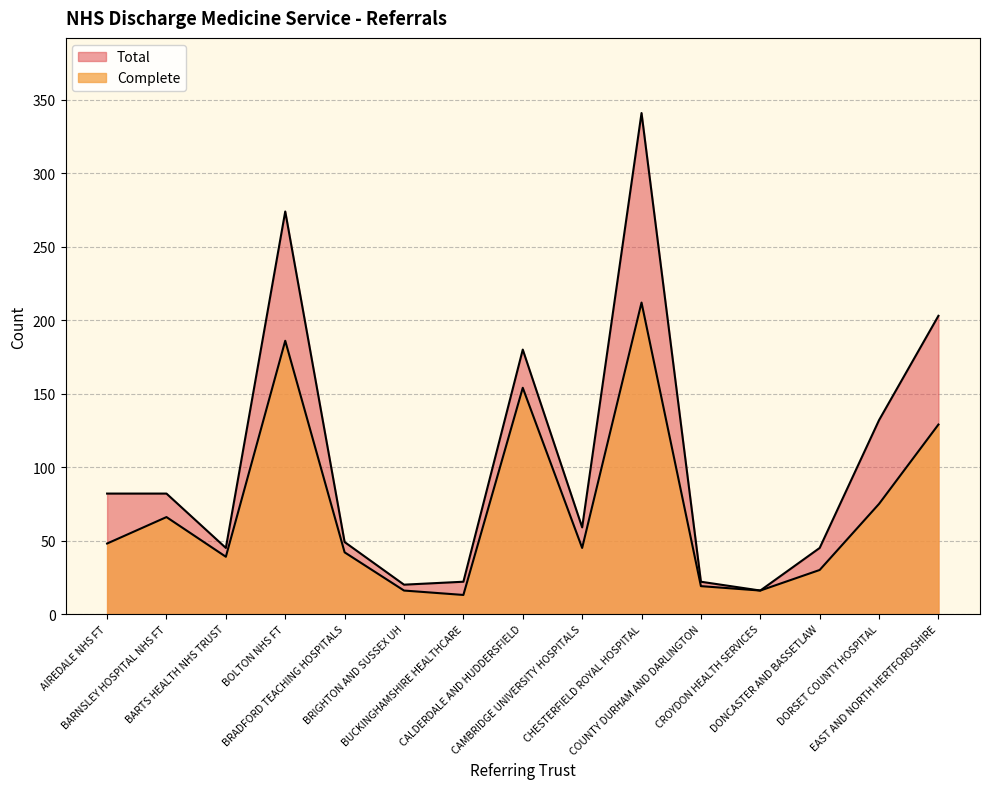

Which series changed the most between CAMBRIDGE UNIVERSITY HOSPITALS and EAST AND NORTH HERTFORDSHIRE?

Total